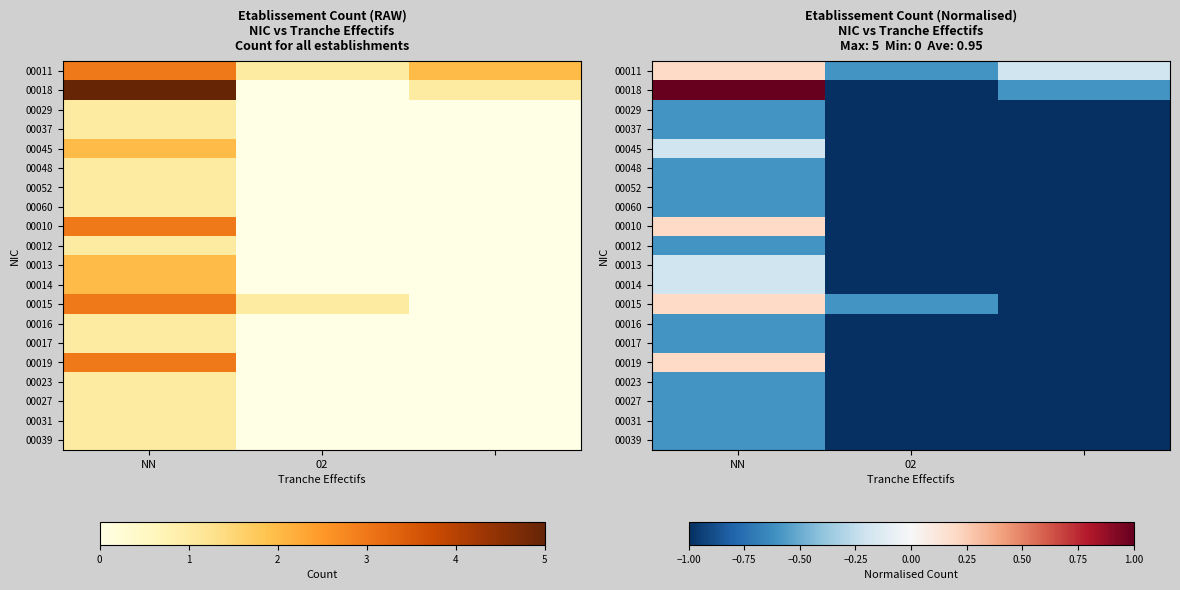

What is the spread (max minus min) of values at NN?

1.6